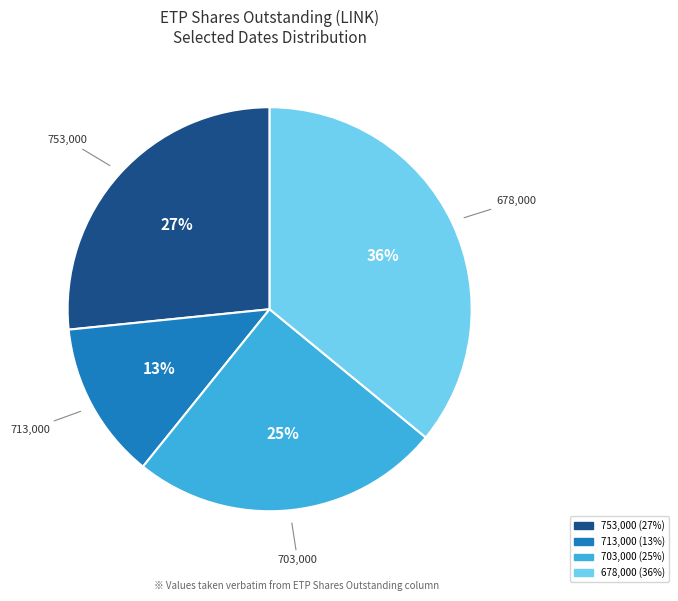

Is there a majority slice in this chart?

No